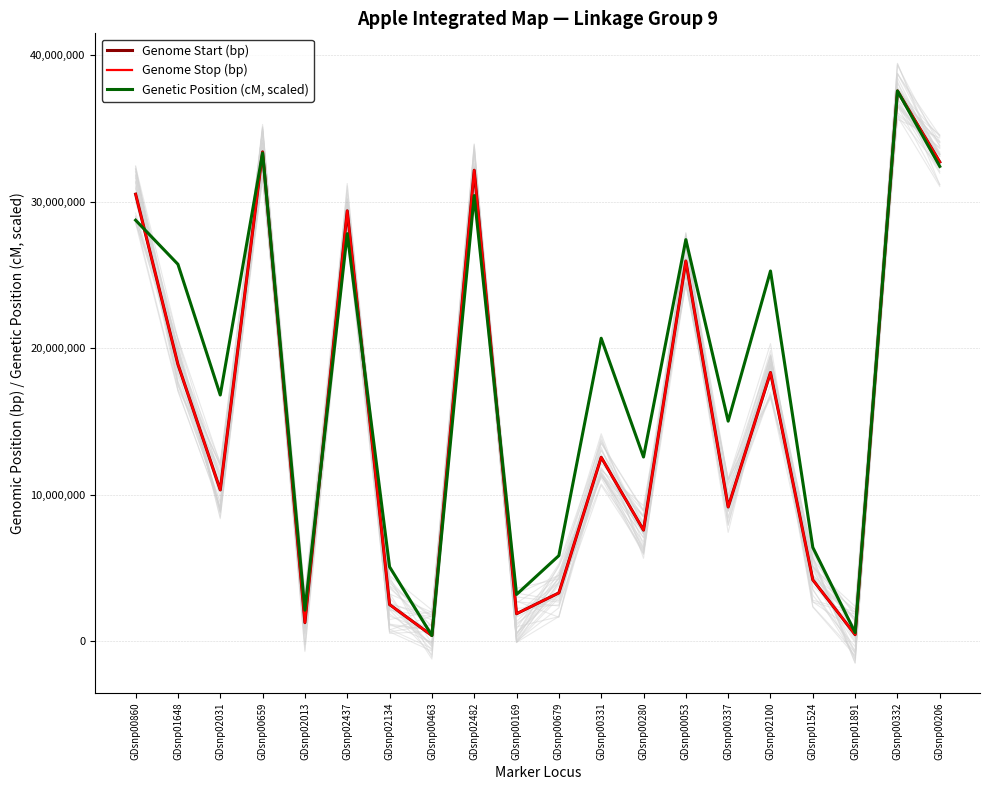

True or false: Genome Stop (bp) has a value of 41571403.1 at GDsnp00053.

False